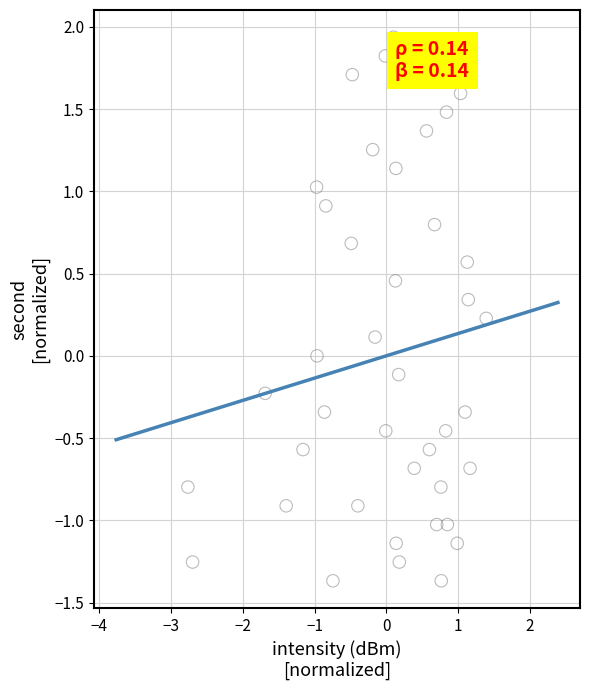

What is the range of X values (max minus min)?

4.2